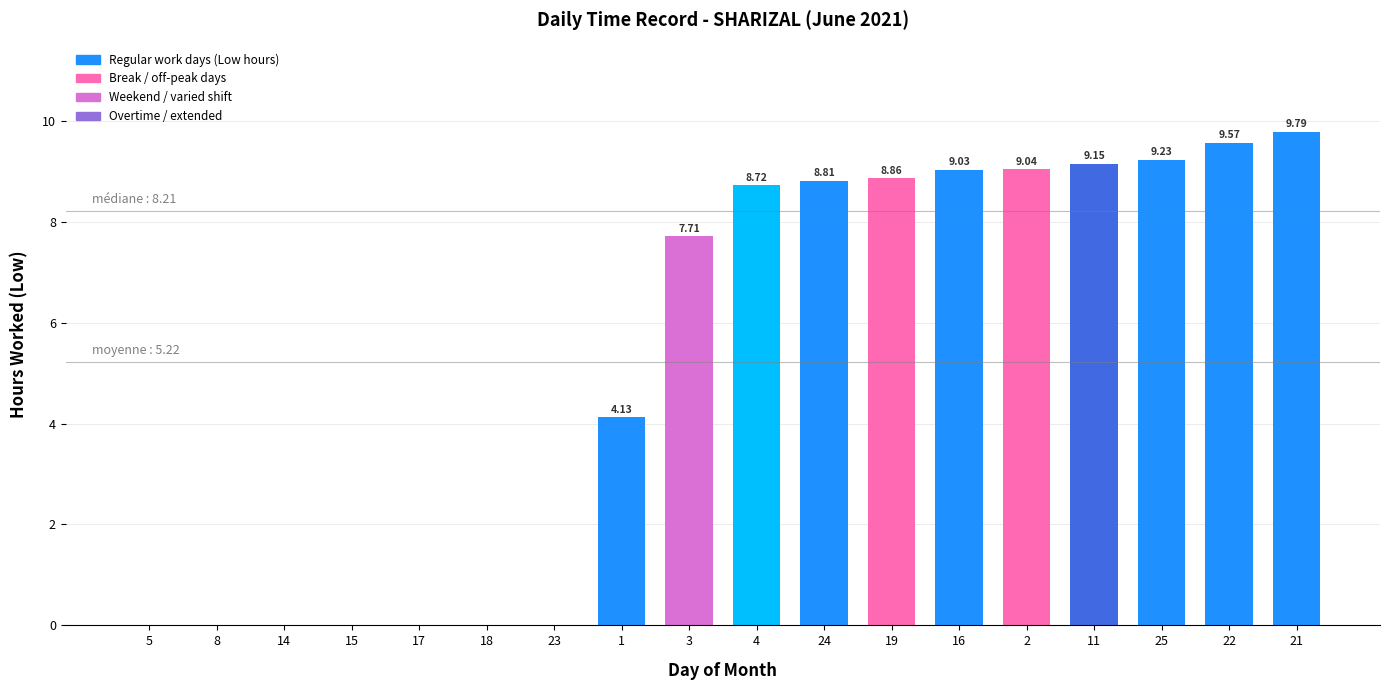

What is the ratio of the value at 22 to the value at 4?

1.1